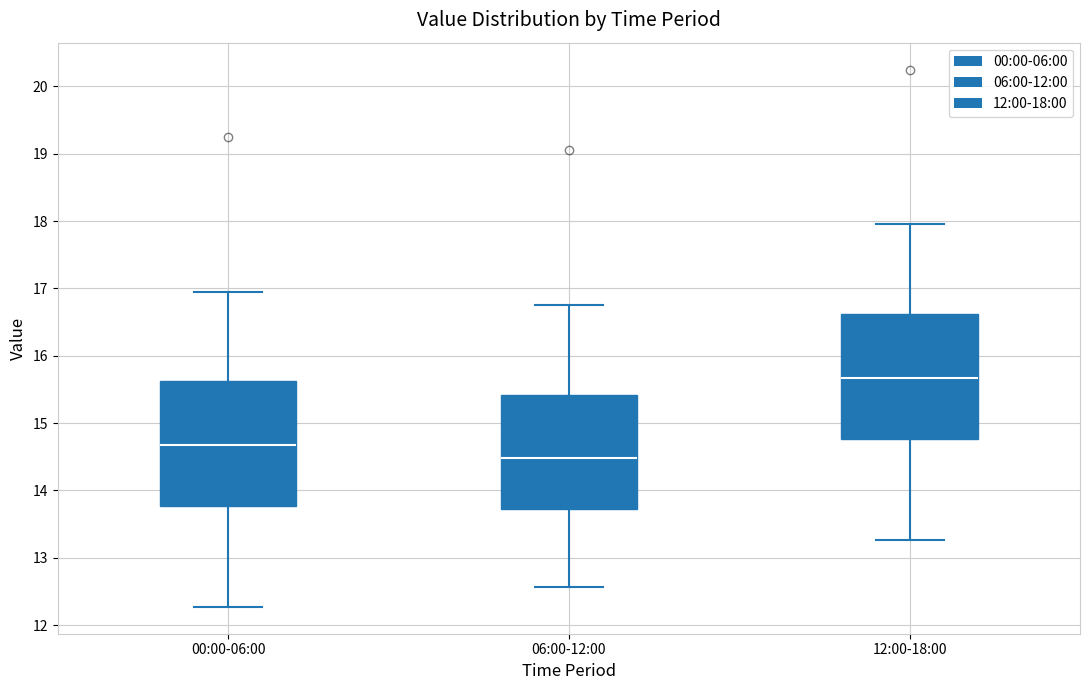

Which box's median line is the highest?

12:00-18:00